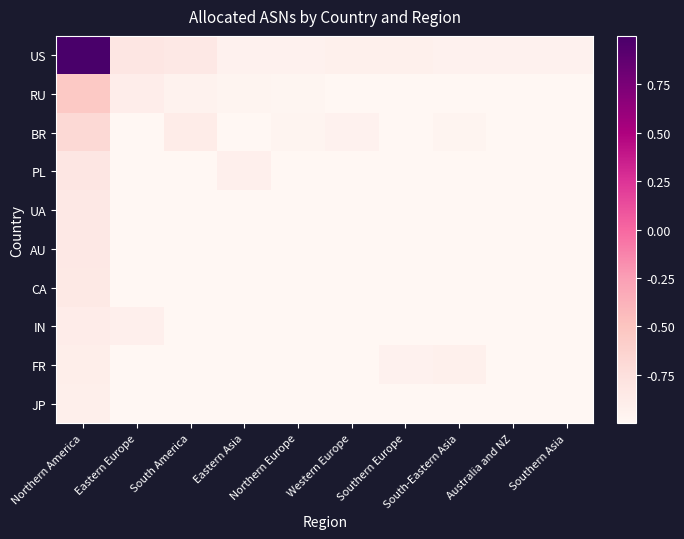

What is the greatest value displayed?

1.0